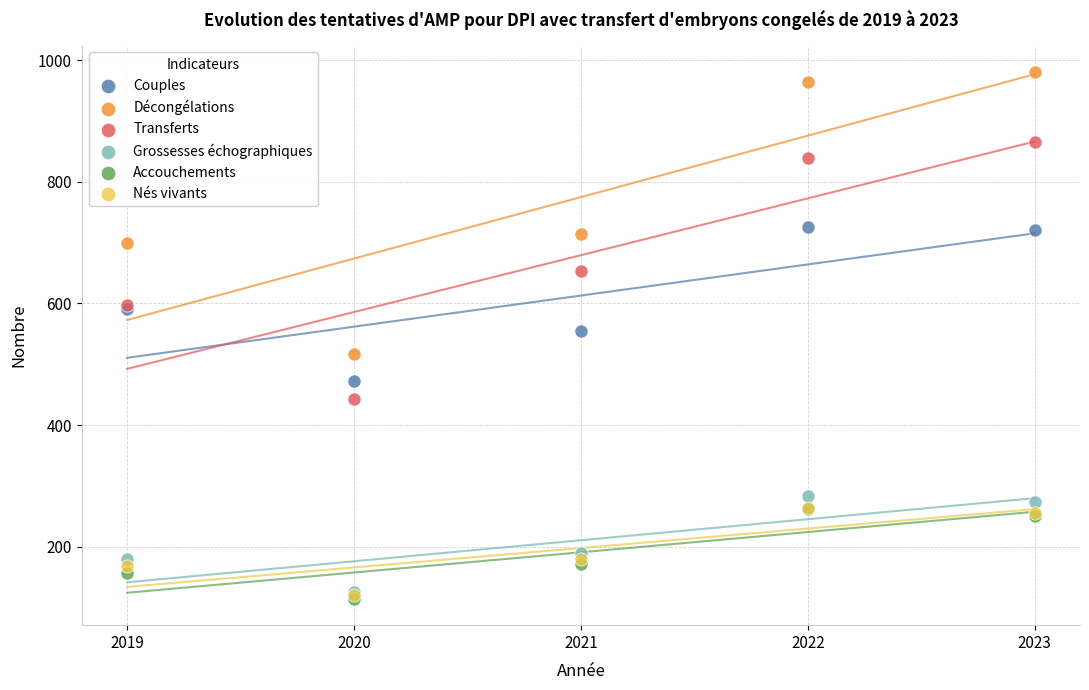

In the Grossesses échographiques series, what Y value is closest to 205?

190